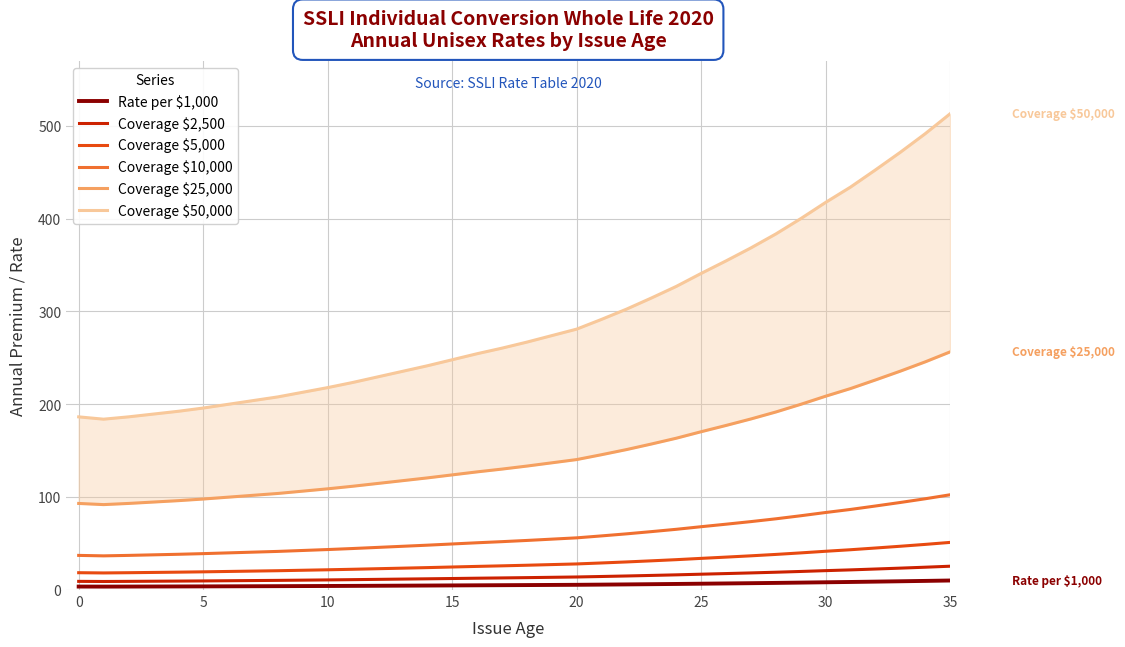

The Coverage $5,000 series shows 51.3 at 35. True or false?

True